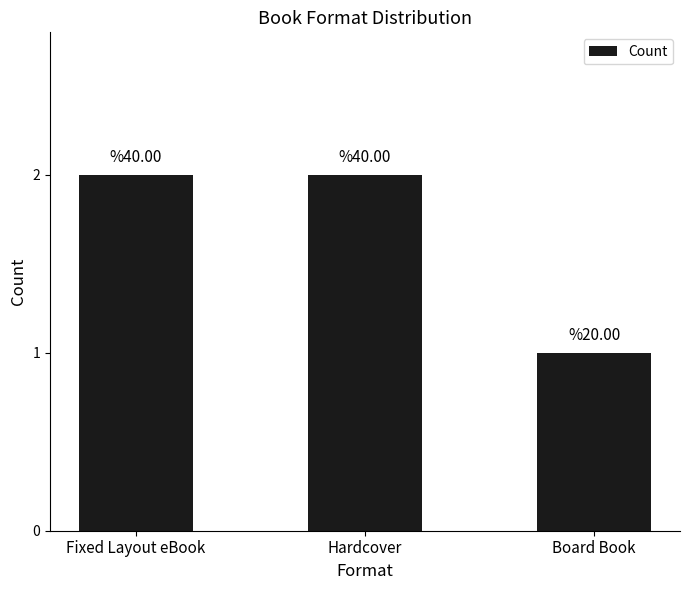

Where is the data nearest to the value 1?

Board Book